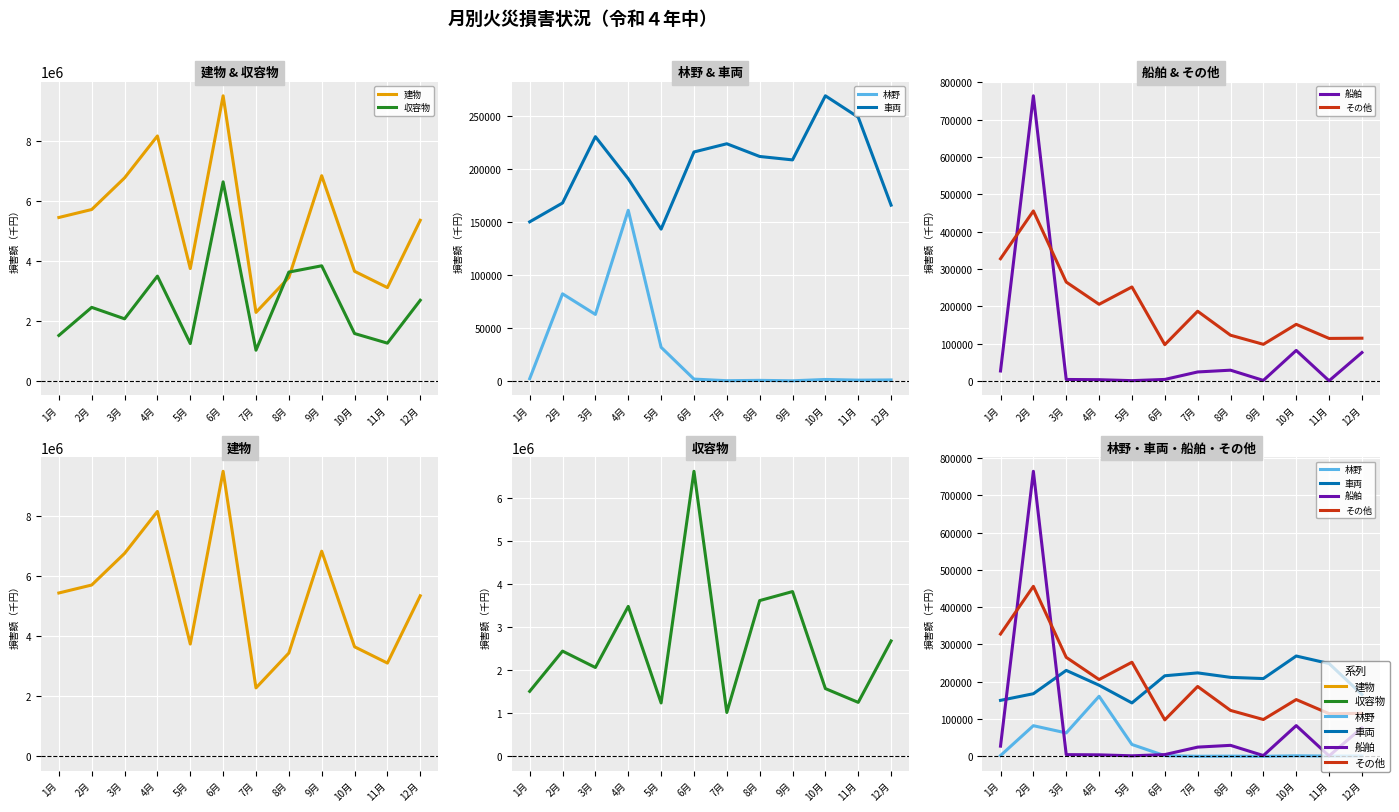

Between 7月 and 8月, which series saw the biggest shift?

収容物